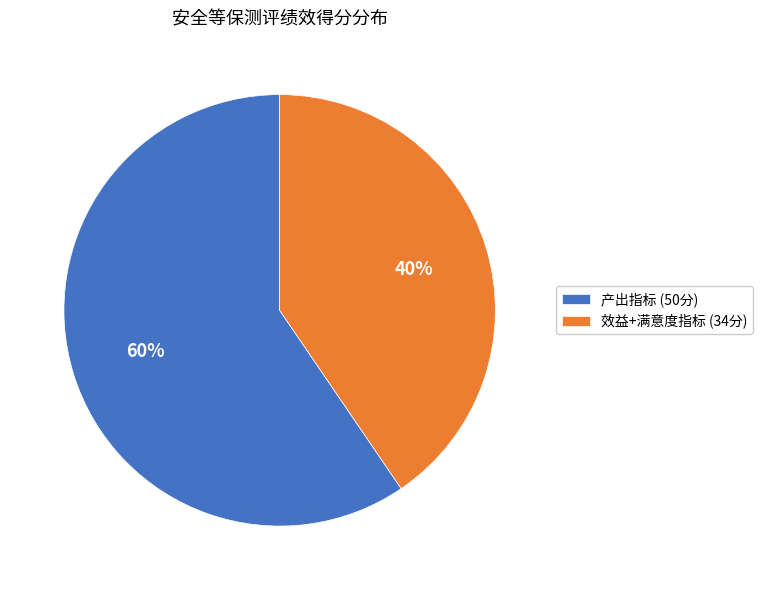

Do 产出指标 (50分) and 效益+满意度指标 (34分) together represent more than half of the pie?

Yes